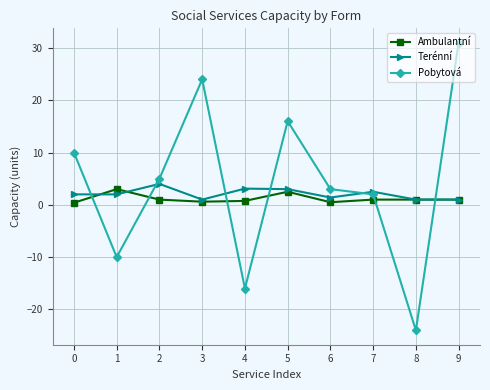

True or false: Ambulantní and Terénní intersect in this chart.

True